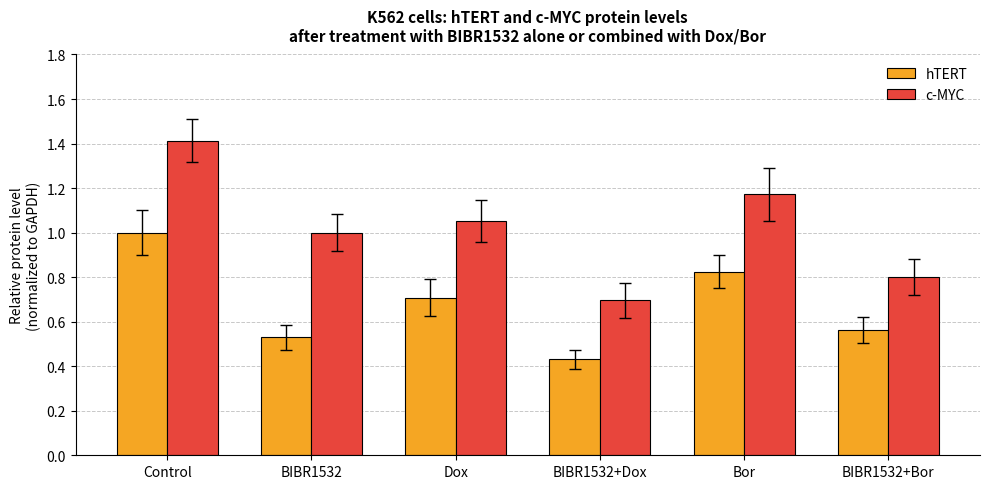

Count the number of categories in the chart.

6